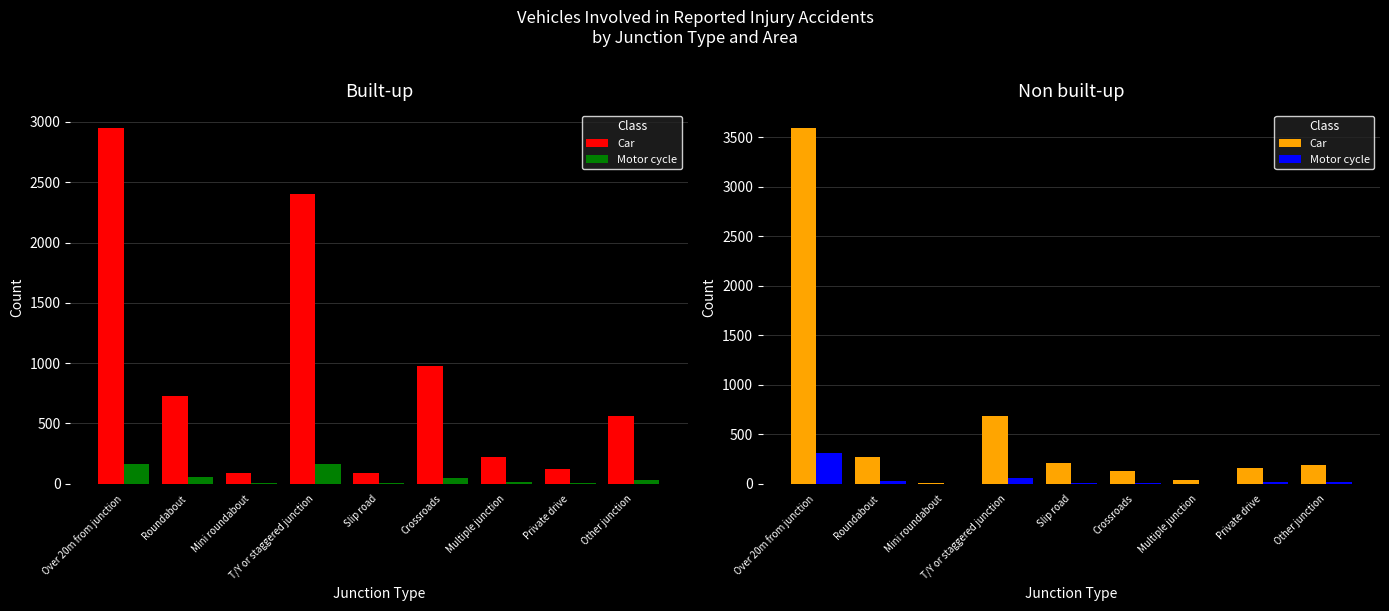

How many groups of bars are there?

9